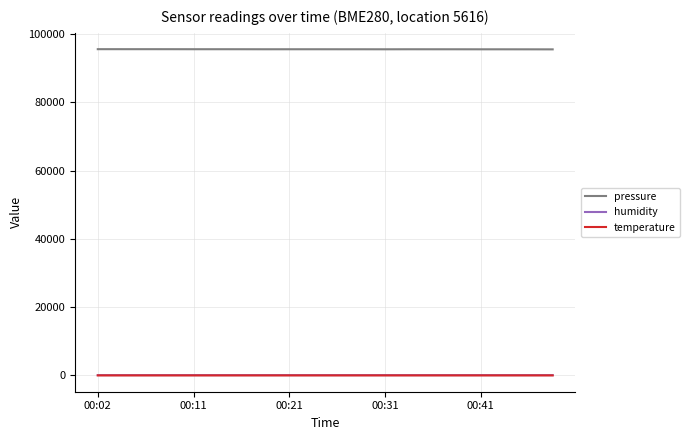

True or false: humidity and pressure cross at least once.

False